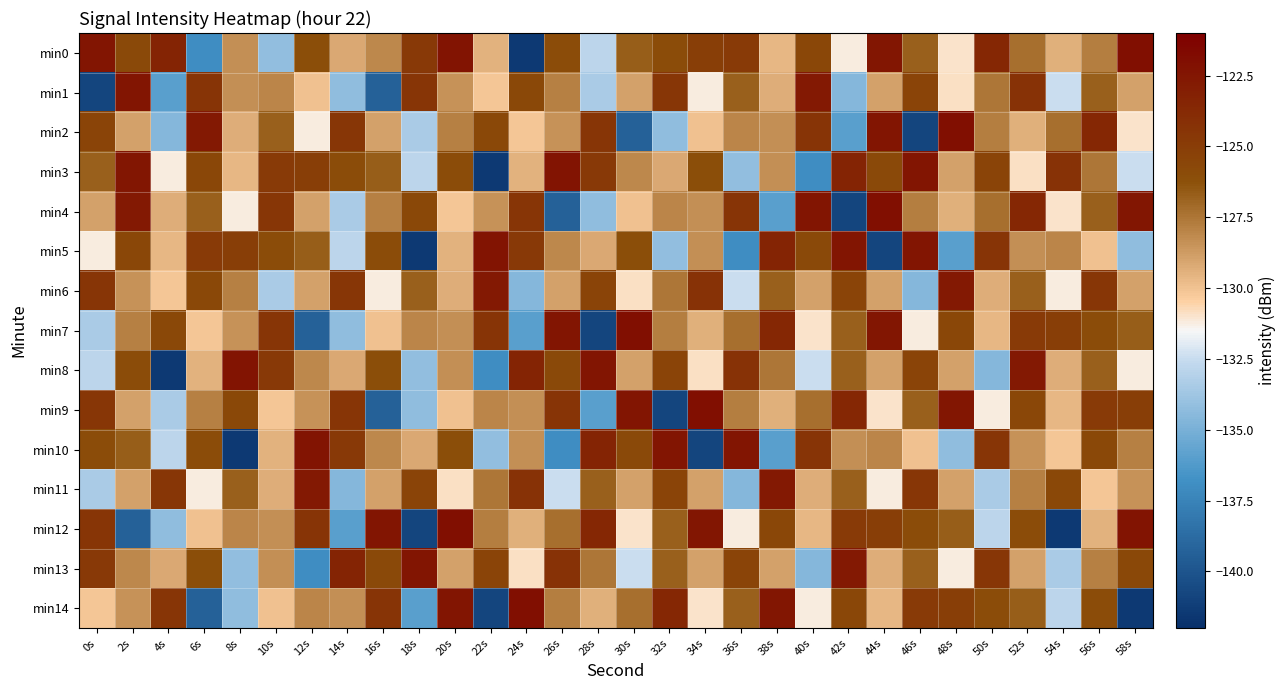

Reading left to right, list all the values displayed in this chart.

min0: 0s=-122.4	2s=-125.8	4s=-123.4	6s=-136.9	8s=-128.4	10s=-134.2	12s=-126.1	14s=-129.1	16s=-128.1	18s=-124.7	20s=-122.4	22s=-129.5	24s=-141.5	26s=-126.0	28s=-132.8	30s=-126.7	32s=-125.9	34s=-125.0	36s=-124.8	38s=-129.6	40s=-125.6	42s=-131.2	44s=-122.5	46s=-126.8	48s=-131.0	50s=-123.6	52s=-127.3	54s=-129.4	56s=-127.7	58s=-122.0
min1: 0s=-140.8	2s=-122.4	4s=-136.0	6s=-124.4	8s=-128.3	10s=-128.0	12s=-130.0	14s=-134.2	16s=-139.3	18s=-124.5	20s=-128.5	22s=-130.1	24s=-125.7	26s=-127.9	28s=-133.5	30s=-128.9	32s=-124.6	34s=-131.2	36s=-126.8	38s=-129.3	40s=-122.7	42s=-134.6	44s=-128.9	46s=-125.4	48s=-130.9	50s=-127.5	52s=-124.3	54s=-132.5	56s=-126.8	58s=-128.9
min2: 0s=-125.4	2s=-128.9	4s=-134.6	6s=-122.7	8s=-129.3	10s=-126.8	12s=-131.2	14s=-124.6	16s=-128.9	18s=-133.5	20s=-127.9	22s=-125.7	24s=-130.1	26s=-128.5	28s=-124.5	30s=-139.3	32s=-134.2	34s=-130.0	36s=-128.0	38s=-128.3	40s=-124.4	42s=-136.0	44s=-122.4	46s=-140.8	48s=-122.0	50s=-127.7	52s=-129.4	54s=-127.3	56s=-123.6	58s=-131.0
min3: 0s=-126.8	2s=-122.5	4s=-131.2	6s=-125.6	8s=-129.6	10s=-124.8	12s=-125.0	14s=-125.9	16s=-126.7	18s=-132.8	20s=-126.0	22s=-141.5	24s=-129.5	26s=-122.4	28s=-124.7	30s=-128.1	32s=-129.1	34s=-126.1	36s=-134.2	38s=-128.4	40s=-136.9	42s=-123.4	44s=-125.8	46s=-122.4	48s=-128.9	50s=-125.4	52s=-130.9	54s=-124.3	56s=-127.5	58s=-132.5
min4: 0s=-128.9	2s=-122.7	4s=-129.3	6s=-126.8	8s=-131.2	10s=-124.6	12s=-128.9	14s=-133.5	16s=-127.9	18s=-125.7	20s=-130.1	22s=-128.5	24s=-124.5	26s=-139.3	28s=-134.2	30s=-130.0	32s=-128.0	34s=-128.3	36s=-124.4	38s=-136.0	40s=-122.4	42s=-140.8	44s=-122.0	46s=-127.7	48s=-129.4	50s=-127.3	52s=-123.6	54s=-131.0	56s=-126.8	58s=-122.5
min5: 0s=-131.2	2s=-125.6	4s=-129.6	6s=-124.8	8s=-125.0	10s=-125.9	12s=-126.7	14s=-132.8	16s=-126.0	18s=-141.5	20s=-129.5	22s=-122.4	24s=-124.7	26s=-128.1	28s=-129.1	30s=-126.1	32s=-134.2	34s=-128.4	36s=-136.9	38s=-123.4	40s=-125.8	42s=-122.4	44s=-140.8	46s=-122.4	48s=-136.0	50s=-124.4	52s=-128.3	54s=-128.0	56s=-130.0	58s=-134.2
min6: 0s=-124.5	2s=-128.5	4s=-130.1	6s=-125.7	8s=-127.9	10s=-133.5	12s=-128.9	14s=-124.6	16s=-131.2	18s=-126.8	20s=-129.3	22s=-122.7	24s=-134.6	26s=-128.9	28s=-125.4	30s=-130.9	32s=-127.5	34s=-124.3	36s=-132.5	38s=-126.8	40s=-128.9	42s=-125.4	44s=-128.9	46s=-134.6	48s=-122.7	50s=-129.3	52s=-126.8	54s=-131.2	56s=-124.6	58s=-128.9
min7: 0s=-133.5	2s=-127.9	4s=-125.7	6s=-130.1	8s=-128.5	10s=-124.5	12s=-139.3	14s=-134.2	16s=-130.0	18s=-128.0	20s=-128.3	22s=-124.4	24s=-136.0	26s=-122.4	28s=-140.8	30s=-122.0	32s=-127.7	34s=-129.4	36s=-127.3	38s=-123.6	40s=-131.0	42s=-126.8	44s=-122.5	46s=-131.2	48s=-125.6	50s=-129.6	52s=-124.8	54s=-125.0	56s=-125.9	58s=-126.7
min8: 0s=-132.8	2s=-126.0	4s=-141.5	6s=-129.5	8s=-122.4	10s=-124.7	12s=-128.1	14s=-129.1	16s=-126.1	18s=-134.2	20s=-128.4	22s=-136.9	24s=-123.4	26s=-125.8	28s=-122.4	30s=-128.9	32s=-125.4	34s=-130.9	36s=-124.3	38s=-127.5	40s=-132.5	42s=-126.8	44s=-128.9	46s=-125.4	48s=-128.9	50s=-134.6	52s=-122.7	54s=-129.3	56s=-126.8	58s=-131.2
min9: 0s=-124.6	2s=-128.9	4s=-133.5	6s=-127.9	8s=-125.7	10s=-130.1	12s=-128.5	14s=-124.5	16s=-139.3	18s=-134.2	20s=-130.0	22s=-128.0	24s=-128.3	26s=-124.4	28s=-136.0	30s=-122.4	32s=-140.8	34s=-122.0	36s=-127.7	38s=-129.4	40s=-127.3	42s=-123.6	44s=-131.0	46s=-126.8	48s=-122.5	50s=-131.2	52s=-125.6	54s=-129.6	56s=-124.8	58s=-125.0
min10: 0s=-125.9	2s=-126.7	4s=-132.8	6s=-126.0	8s=-141.5	10s=-129.5	12s=-122.4	14s=-124.7	16s=-128.1	18s=-129.1	20s=-126.1	22s=-134.2	24s=-128.4	26s=-136.9	28s=-123.4	30s=-125.8	32s=-122.4	34s=-140.8	36s=-122.4	38s=-136.0	40s=-124.4	42s=-128.3	44s=-128.0	46s=-130.0	48s=-134.2	50s=-124.5	52s=-128.5	54s=-130.1	56s=-125.7	58s=-127.9
min11: 0s=-133.5	2s=-128.9	4s=-124.6	6s=-131.2	8s=-126.8	10s=-129.3	12s=-122.7	14s=-134.6	16s=-128.9	18s=-125.4	20s=-130.9	22s=-127.5	24s=-124.3	26s=-132.5	28s=-126.8	30s=-128.9	32s=-125.4	34s=-128.9	36s=-134.6	38s=-122.7	40s=-129.3	42s=-126.8	44s=-131.2	46s=-124.6	48s=-128.9	50s=-133.5	52s=-127.9	54s=-125.7	56s=-130.1	58s=-128.5
min12: 0s=-124.5	2s=-139.3	4s=-134.2	6s=-130.0	8s=-128.0	10s=-128.3	12s=-124.4	14s=-136.0	16s=-122.4	18s=-140.8	20s=-122.0	22s=-127.7	24s=-129.4	26s=-127.3	28s=-123.6	30s=-131.0	32s=-126.8	34s=-122.5	36s=-131.2	38s=-125.6	40s=-129.6	42s=-124.8	44s=-125.0	46s=-125.9	48s=-126.7	50s=-132.8	52s=-126.0	54s=-141.5	56s=-129.5	58s=-122.4
min13: 0s=-124.7	2s=-128.1	4s=-129.1	6s=-126.1	8s=-134.2	10s=-128.4	12s=-136.9	14s=-123.4	16s=-125.8	18s=-122.4	20s=-128.9	22s=-125.4	24s=-130.9	26s=-124.3	28s=-127.5	30s=-132.5	32s=-126.8	34s=-128.9	36s=-125.4	38s=-128.9	40s=-134.6	42s=-122.7	44s=-129.3	46s=-126.8	48s=-131.2	50s=-124.6	52s=-128.9	54s=-133.5	56s=-127.9	58s=-125.7
min14: 0s=-130.1	2s=-128.5	4s=-124.5	6s=-139.3	8s=-134.2	10s=-130.0	12s=-128.0	14s=-128.3	16s=-124.4	18s=-136.0	20s=-122.4	22s=-140.8	24s=-122.0	26s=-127.7	28s=-129.4	30s=-127.3	32s=-123.6	34s=-131.0	36s=-126.8	38s=-122.5	40s=-131.2	42s=-125.6	44s=-129.6	46s=-124.8	48s=-125.0	50s=-125.9	52s=-126.7	54s=-132.8	56s=-126.0	58s=-141.5